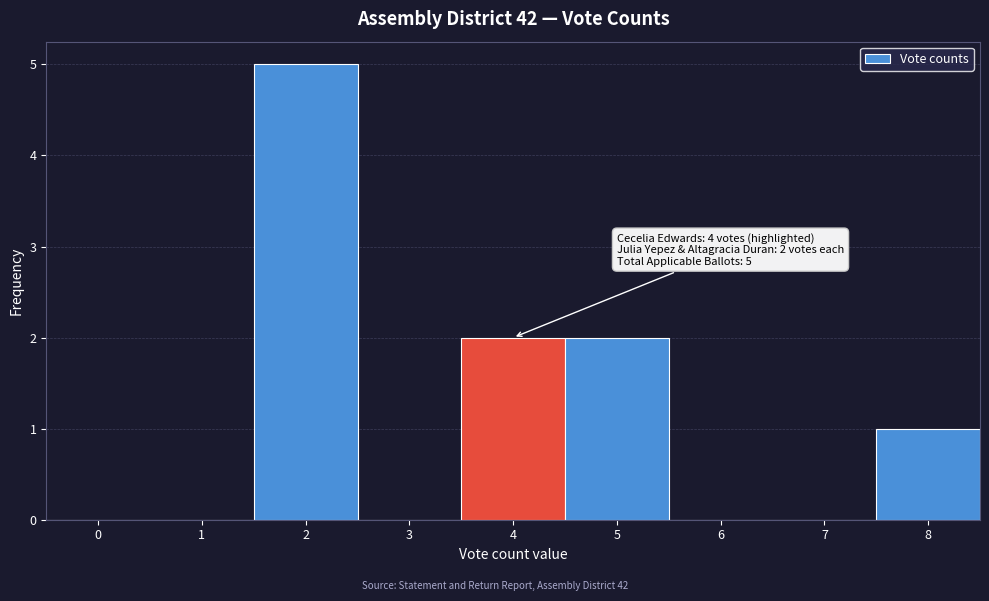

Reading left to right, extract all data points from this chart.

0=0	1=0	2=5	3=0	4=2	5=2	6=0	7=0	8=1